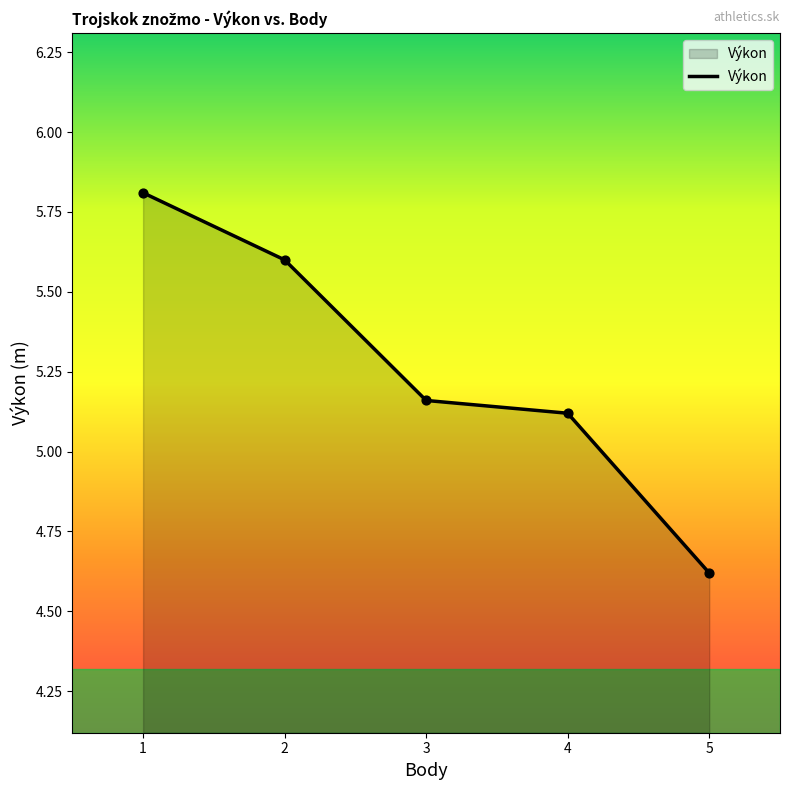

What is the ratio of the value at 1 to the value at 3?

1.1